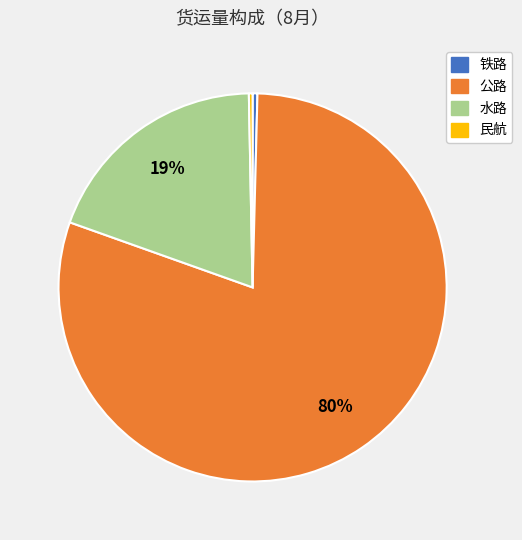

Is there a majority slice in this chart?

Yes